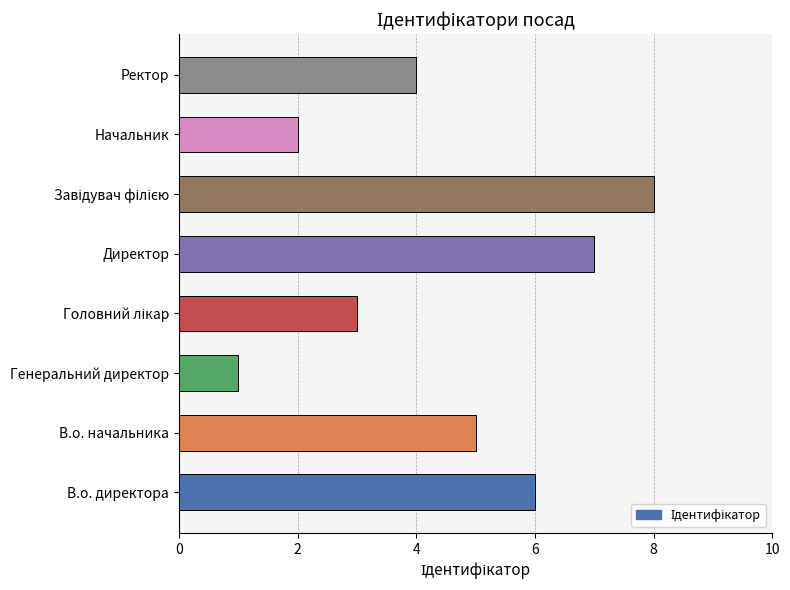

What is the greatest value displayed?

8